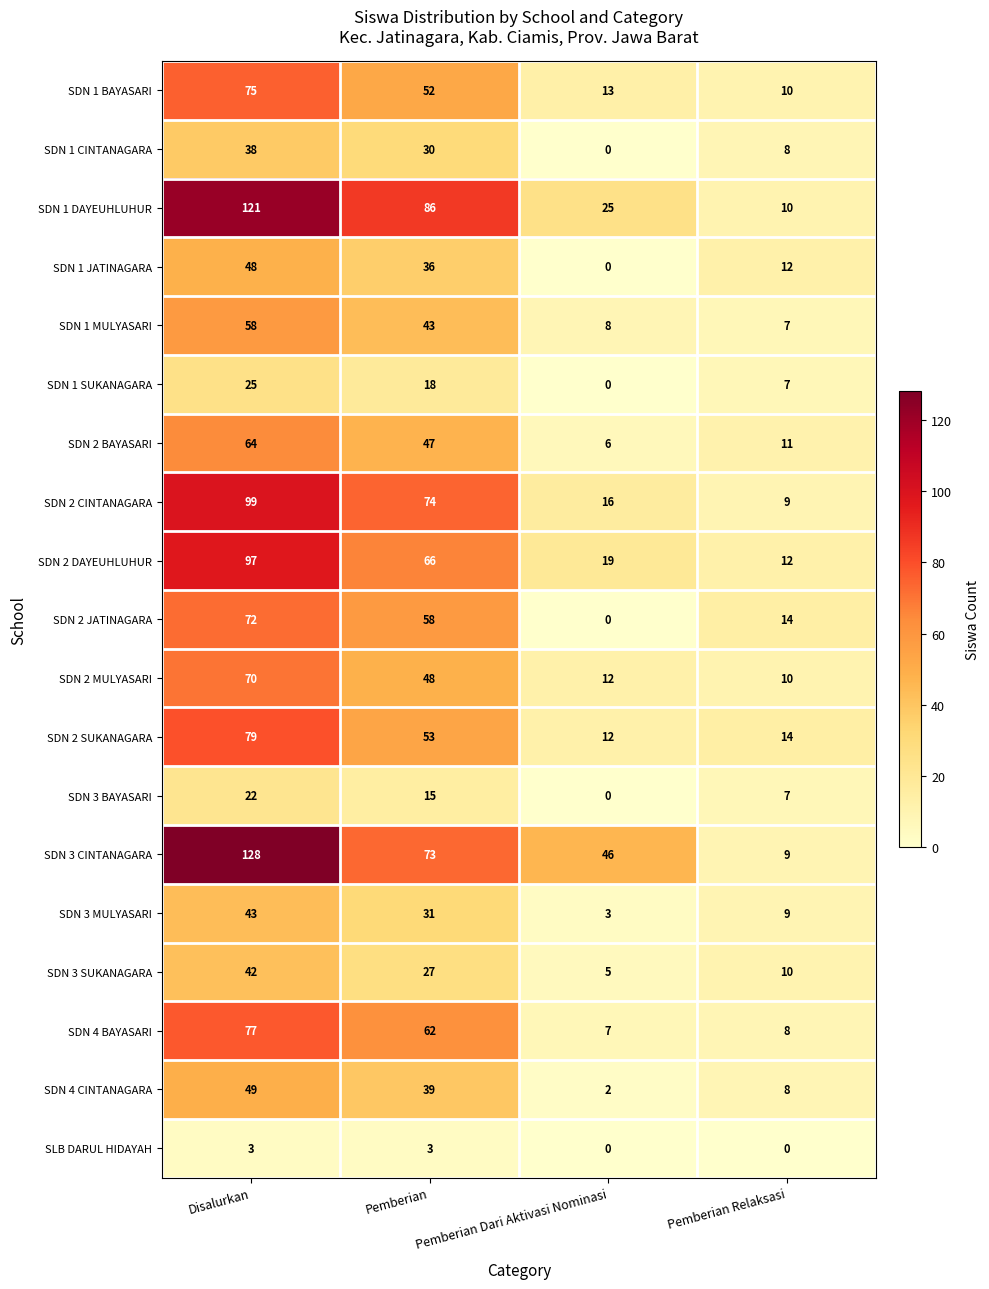

At which label does SDN 4 CINTANAGARA reach its peak?

Disalurkan